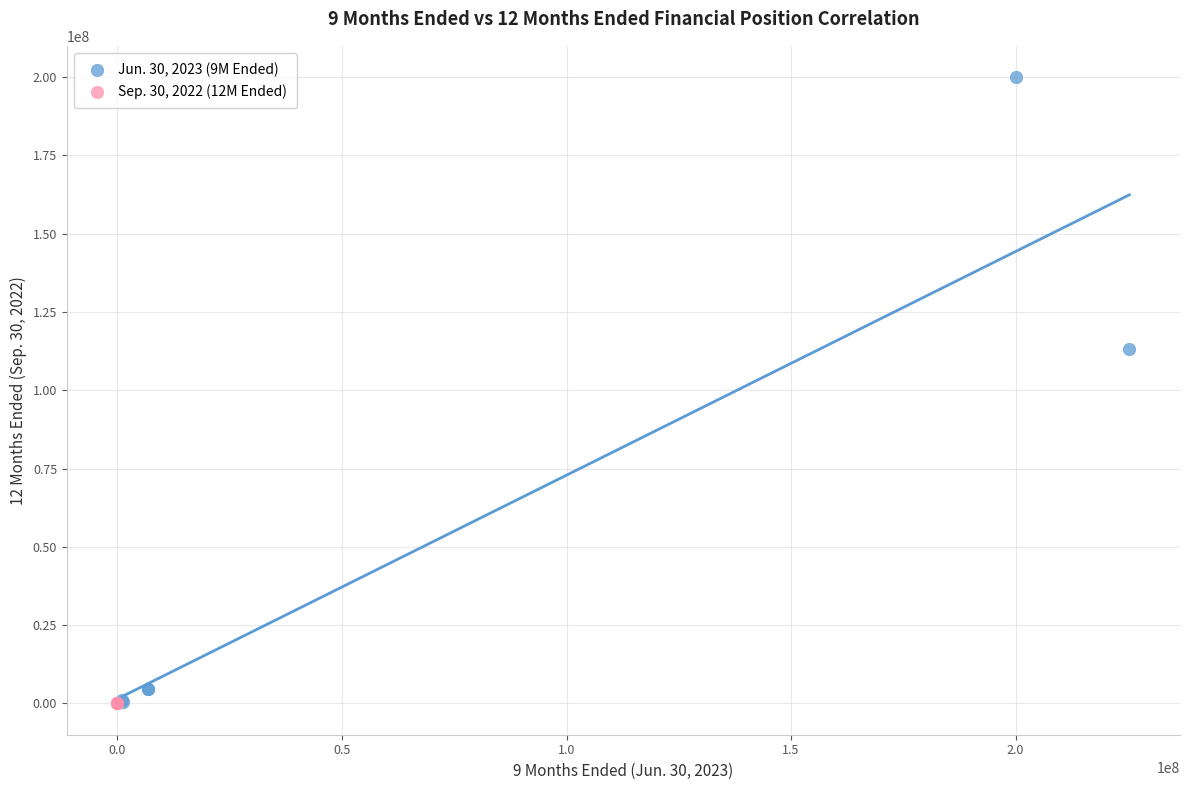

Which series contains the highest Y value?

Jun. 30, 2023 (9M Ended)